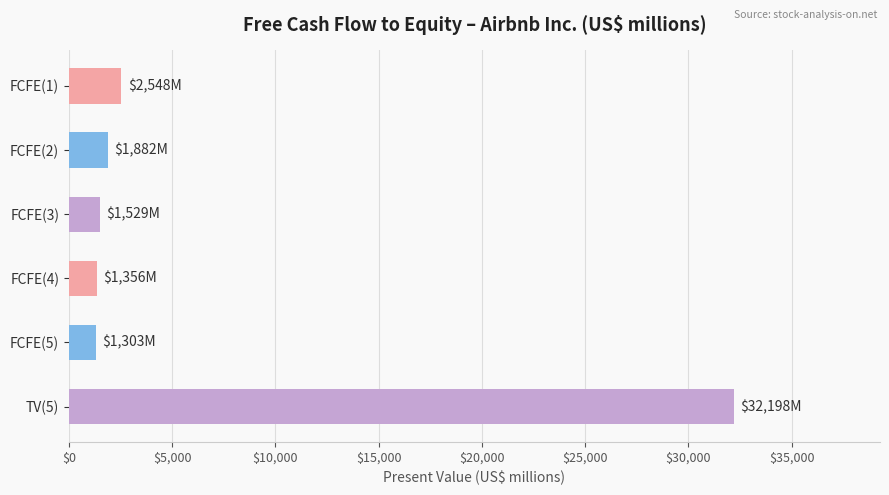

Is it true that the value at TV(5) is 32198?

True